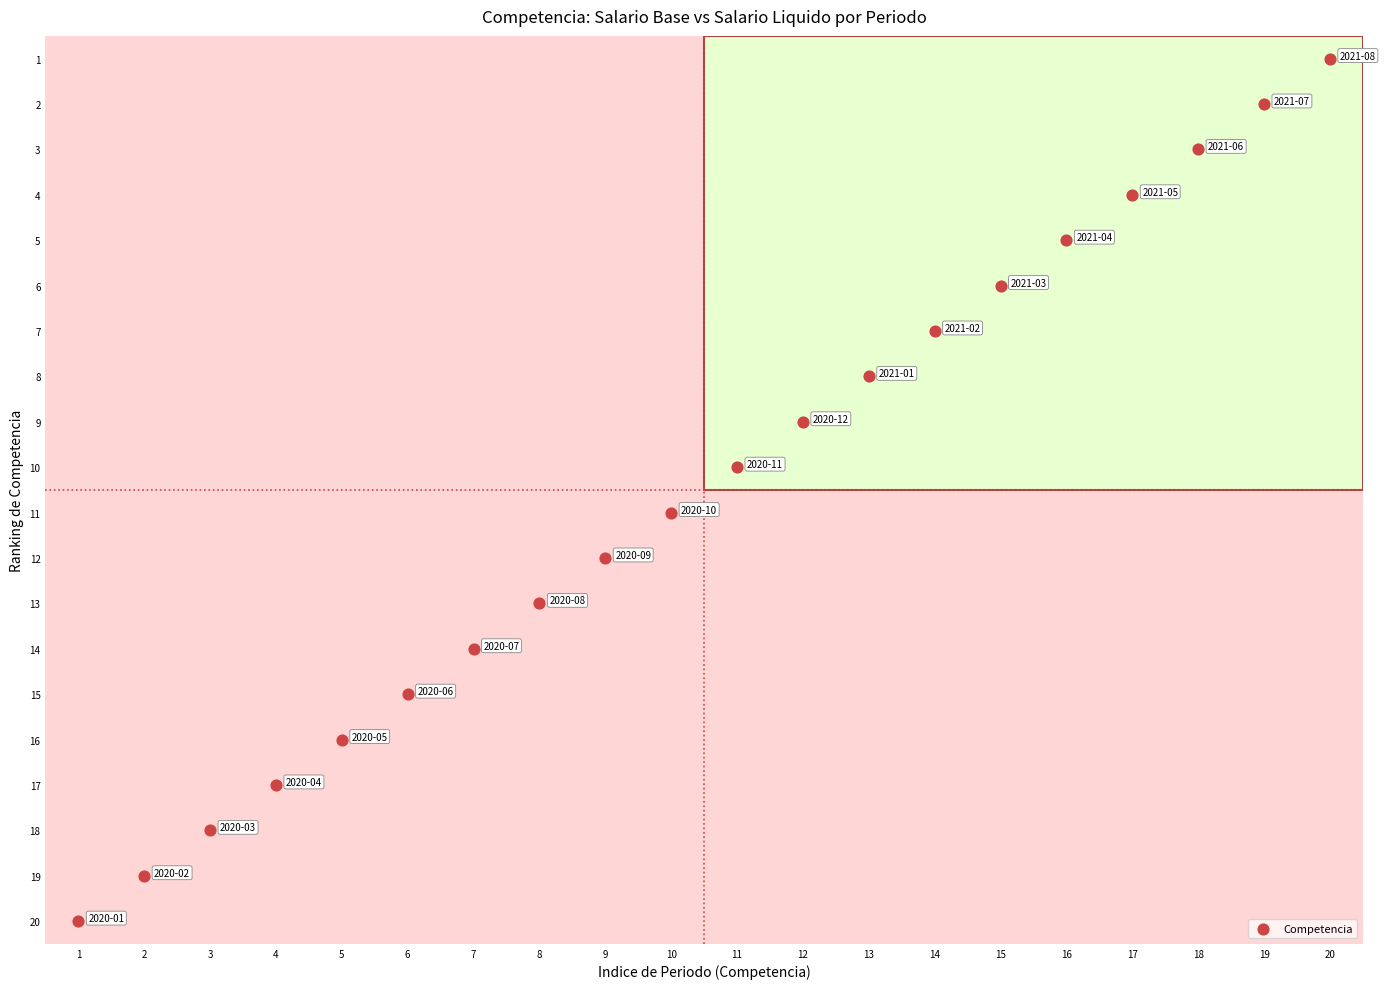

What is the range of X values (max minus min)?

19